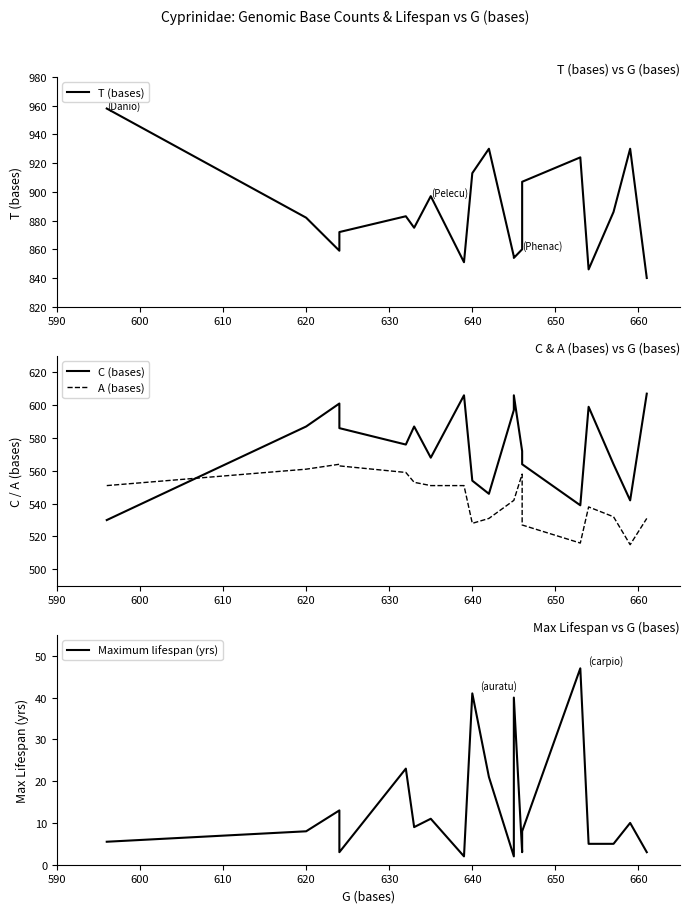

The value of A (bases) at 18 is 140.4. True or false?

False